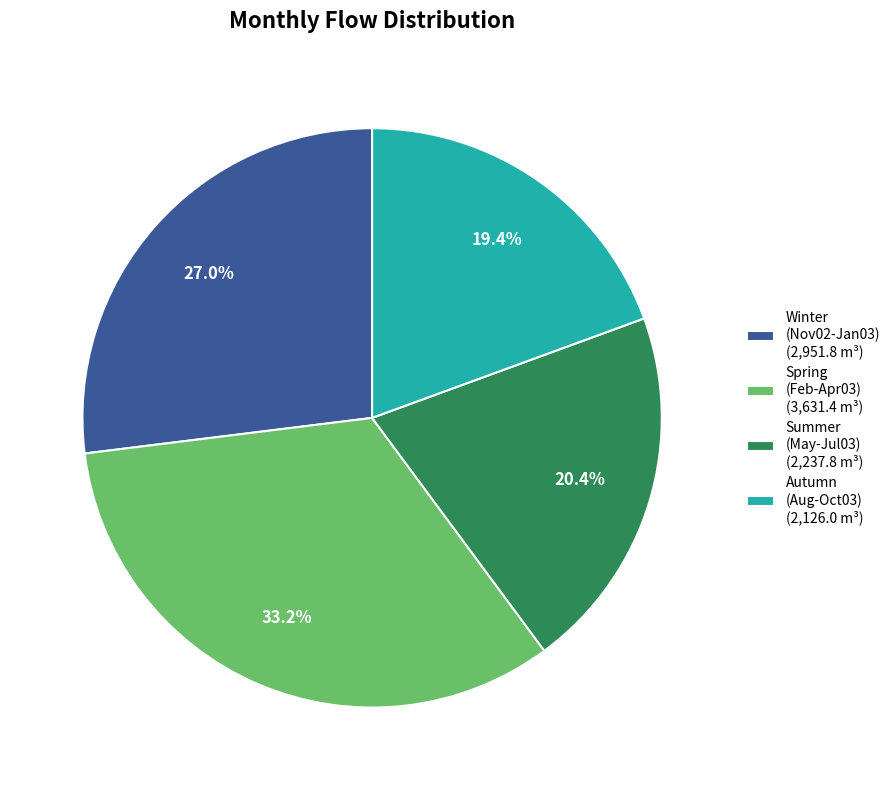

Which category has the smallest portion of the pie?

Autumn (Aug-Oct03) (2,126.0 m³)